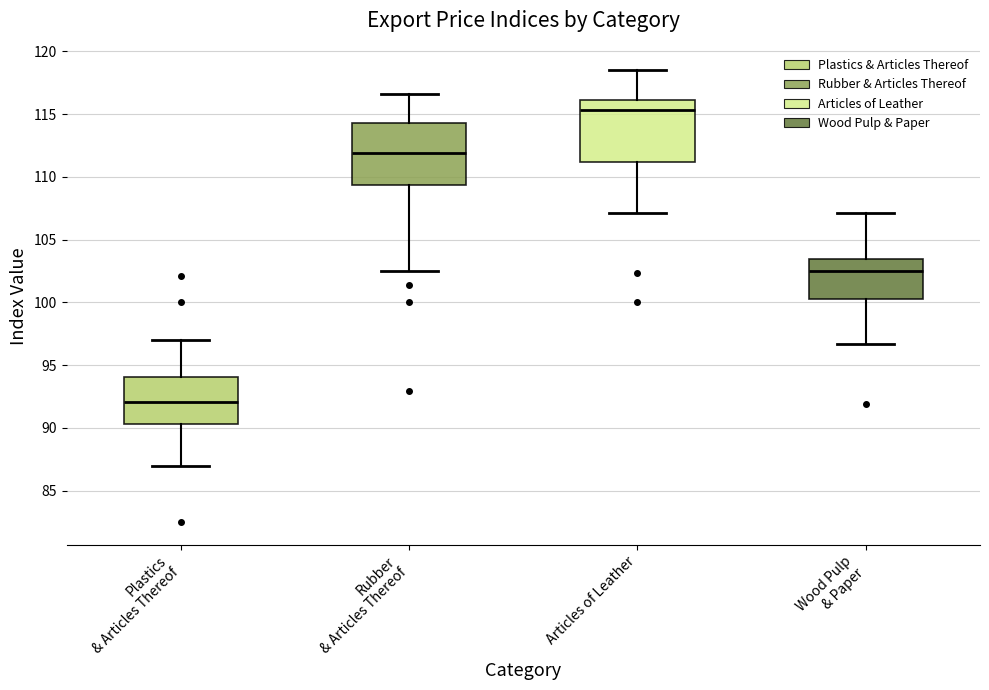

Which box's median line is the highest?

Articles of Leather